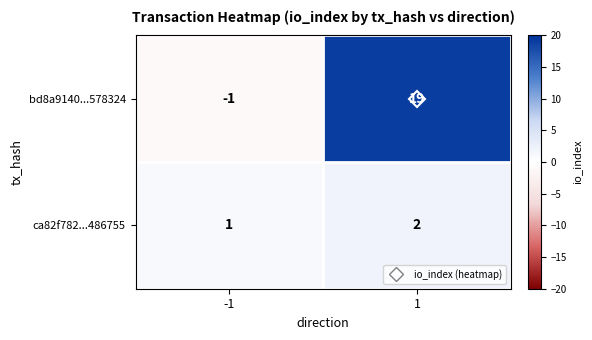

Which series has the largest range (max minus min)?

bd8a9140...578324